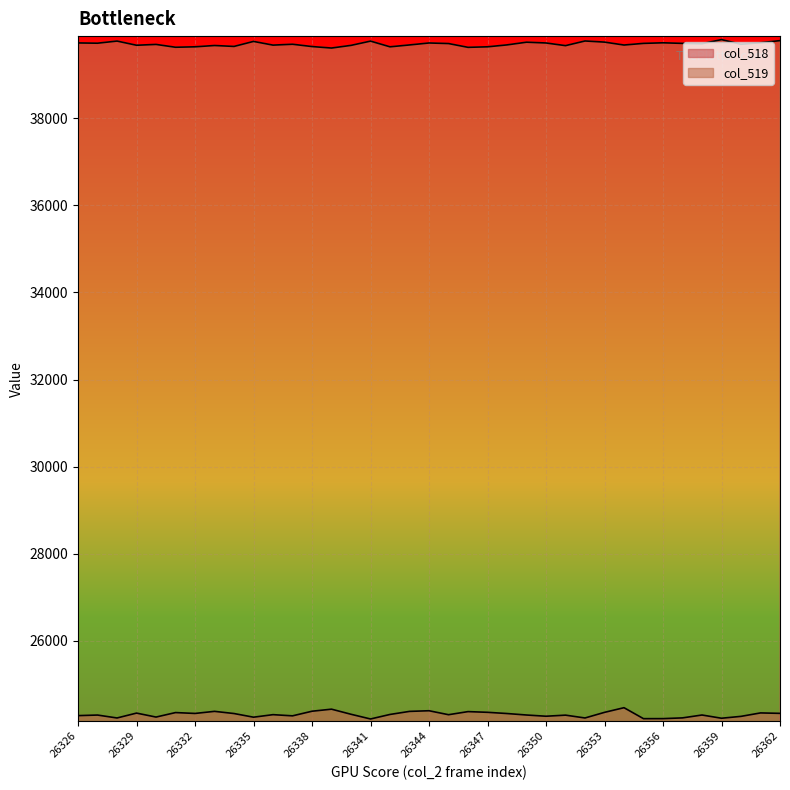

How many distinct data groups are displayed?

2